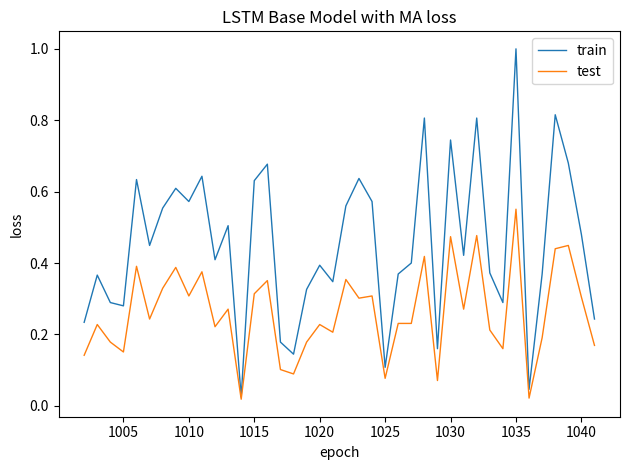

What is the maximum value shown in the chart?

1.0